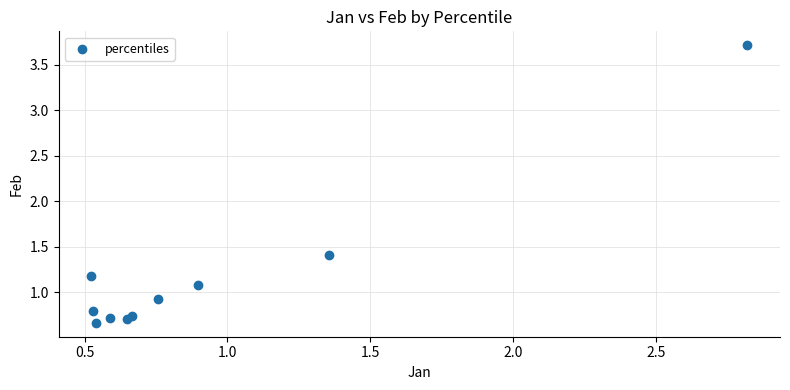

What is the range of X values (max minus min)?

2.3